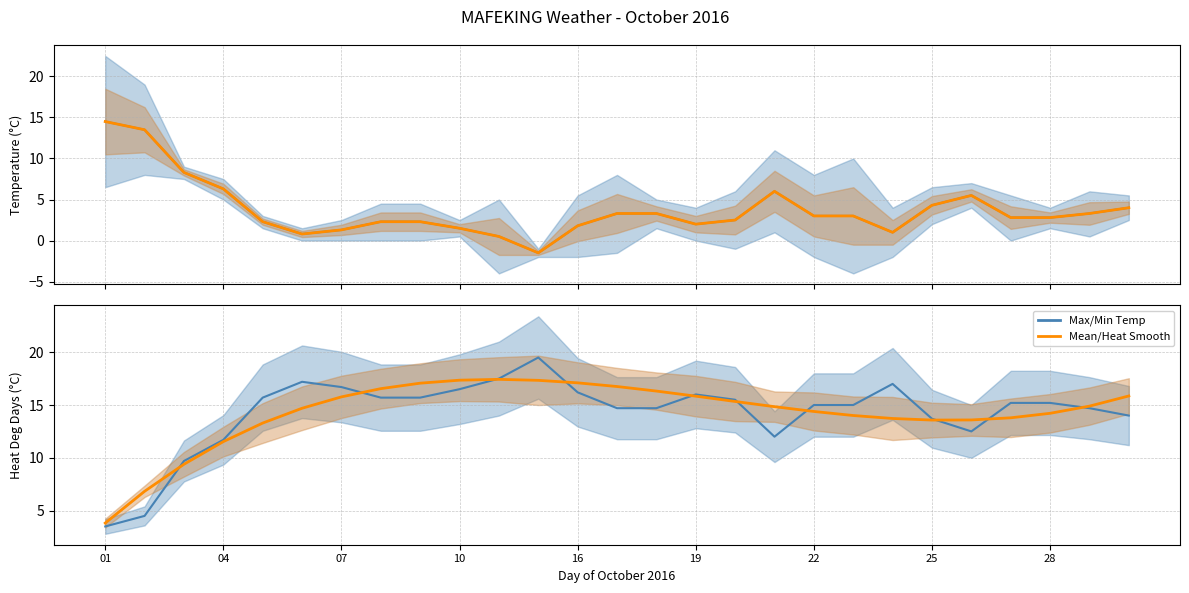

What is the minimum value for Heat Deg Days (°C)?

3.5